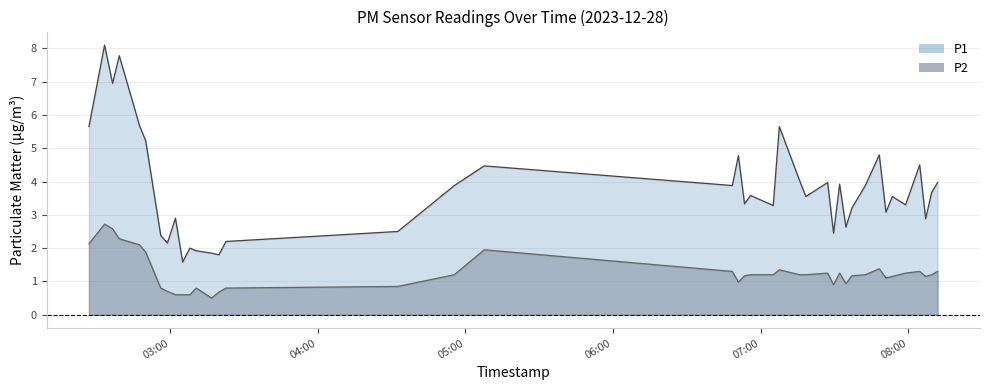

What is the value of the P1 point at the 23rd from the left?

3.3